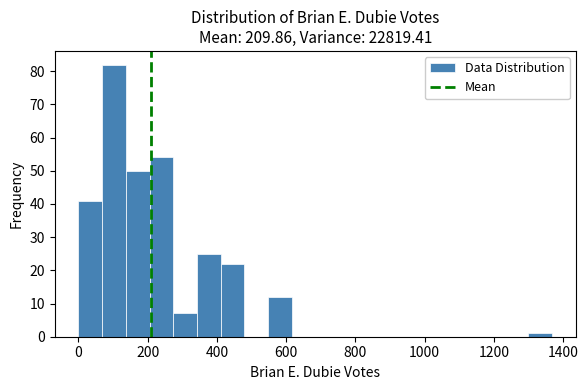

Read against the x-axis, roughly where is the centre of the tallest bar?

100